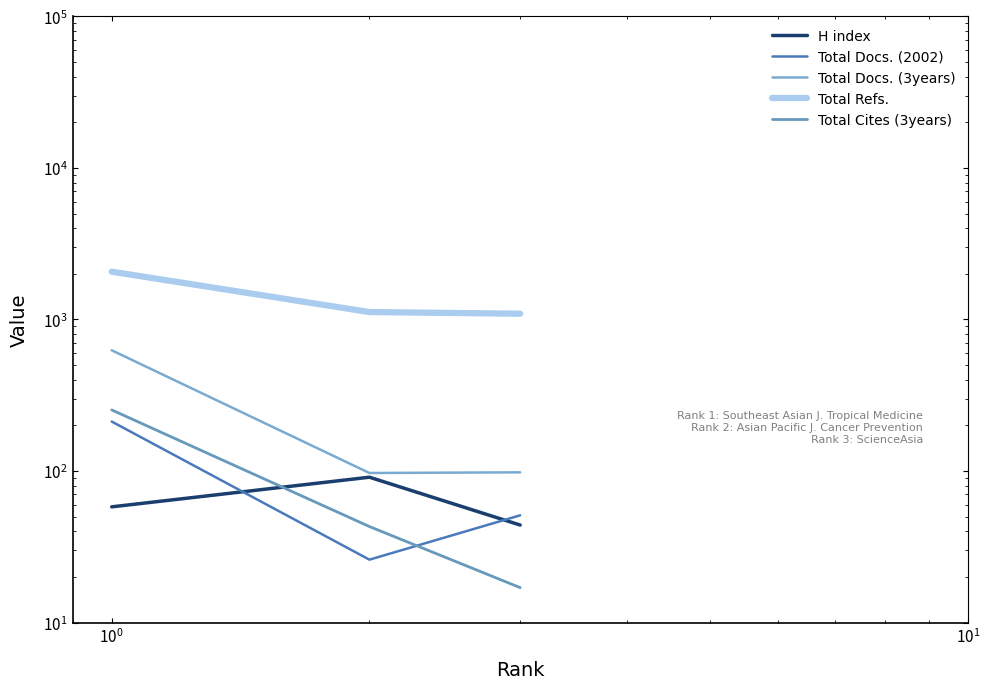

What is the greatest value displayed?

2066